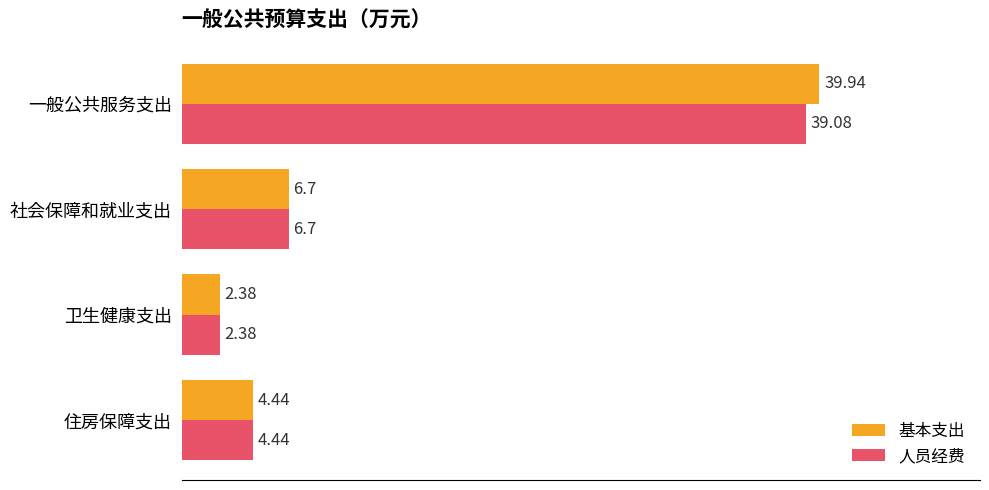

At which category does the chart reach its minimum across all series?

卫生健康支出